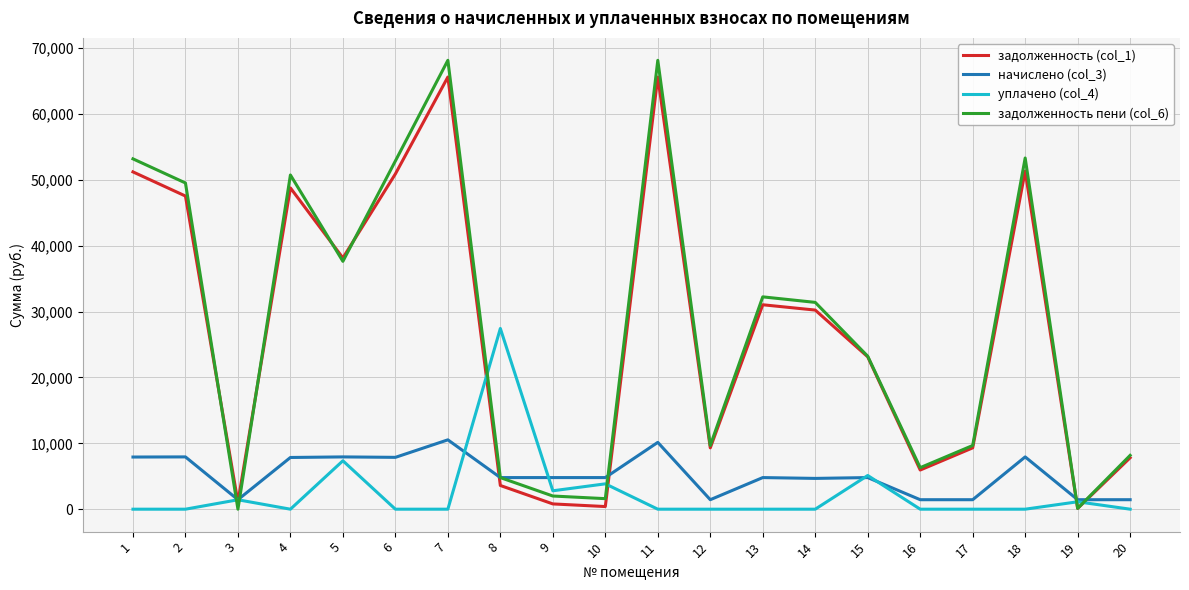

Which series has the largest range (max minus min)?

задолженность пени (col_6)